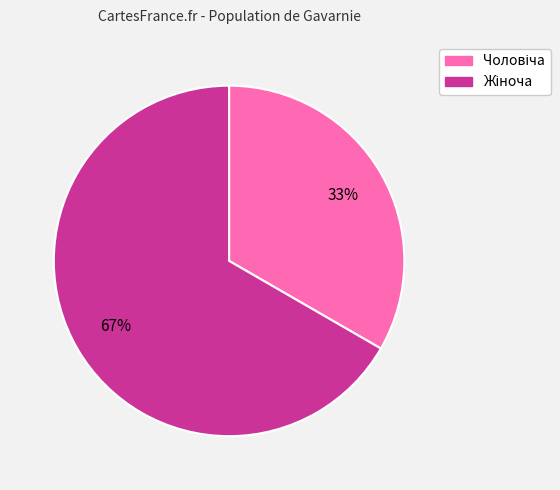

How many slices are in this pie chart?

2